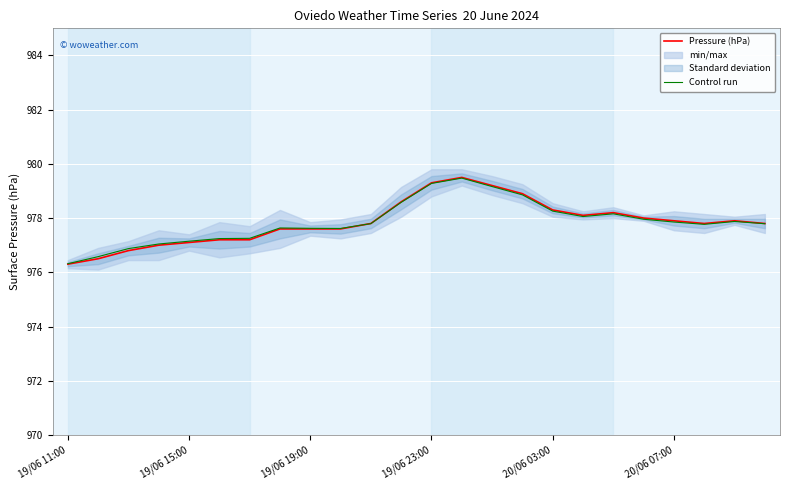

How many data points in Pressure (hPa) are above 977?

20